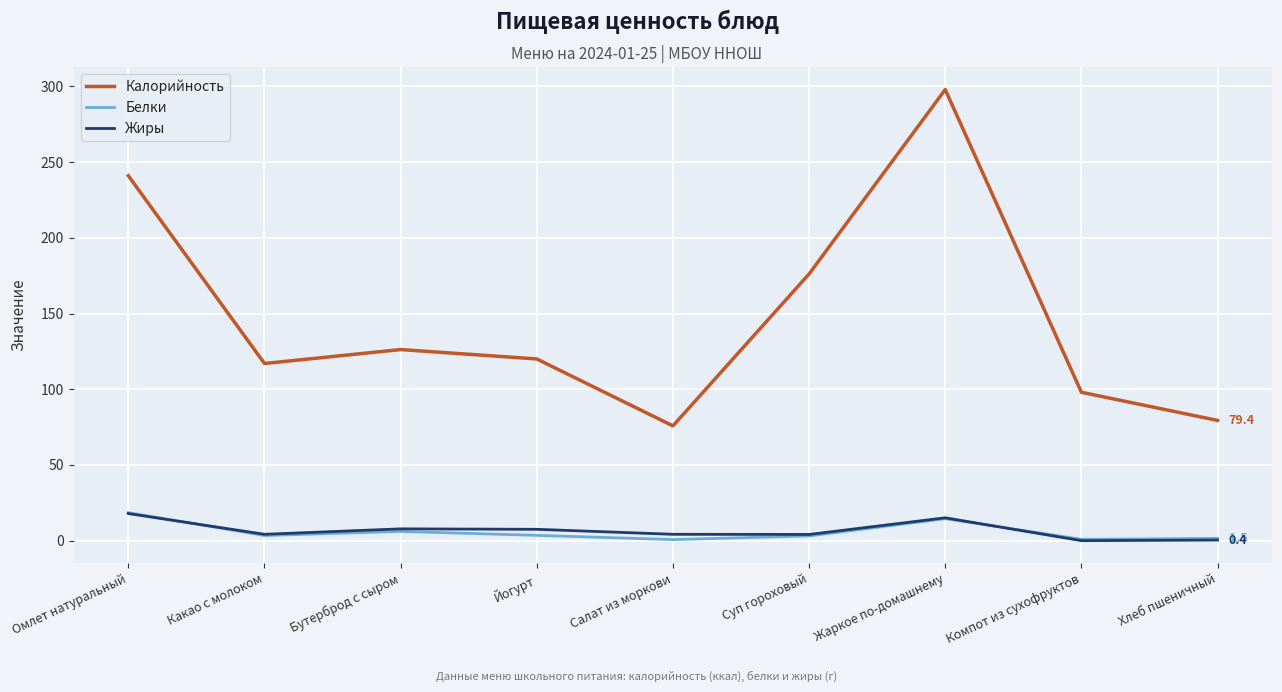

Rank the series at Салат из моркови from lowest to highest value.

Белки, Жиры, Калорийность